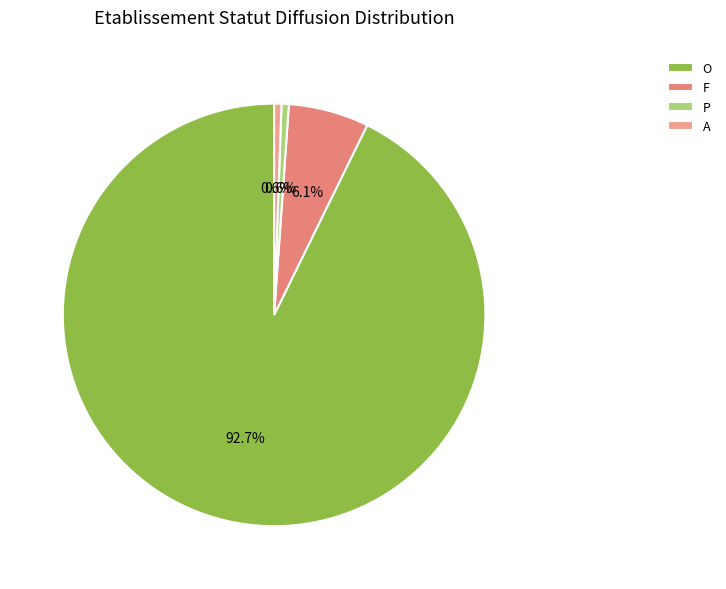

What percentage is the P slice, to the nearest percent?

1%